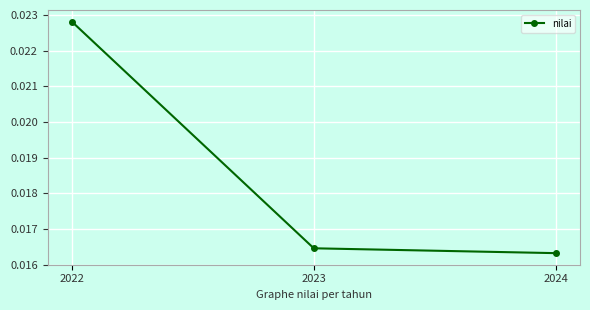

Between 2023 and 2022, which is larger?

2022